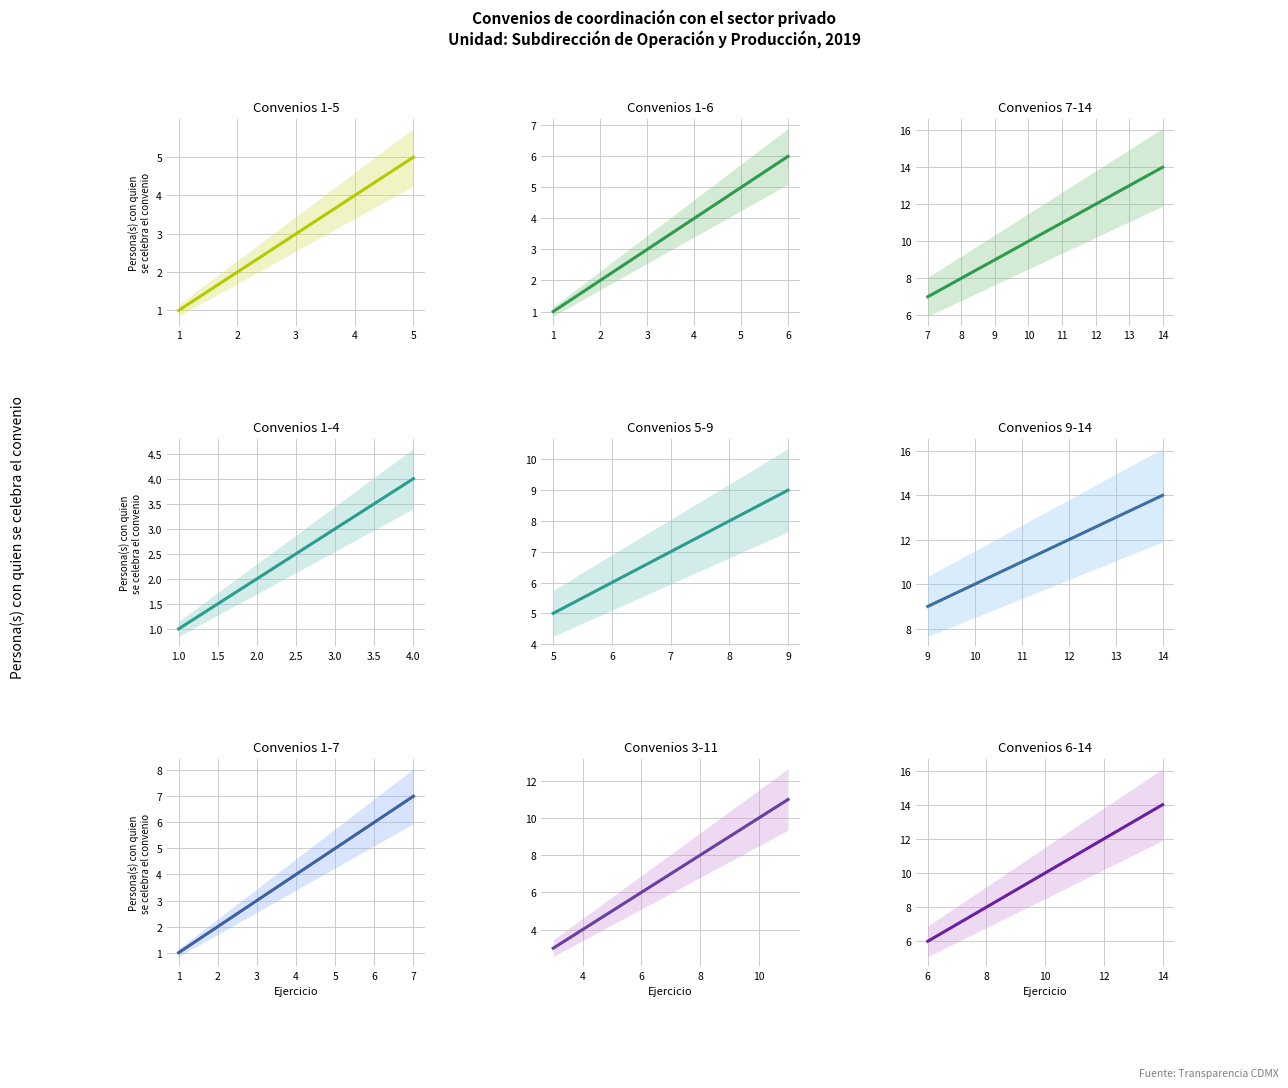

What is the smallest value displayed?

1